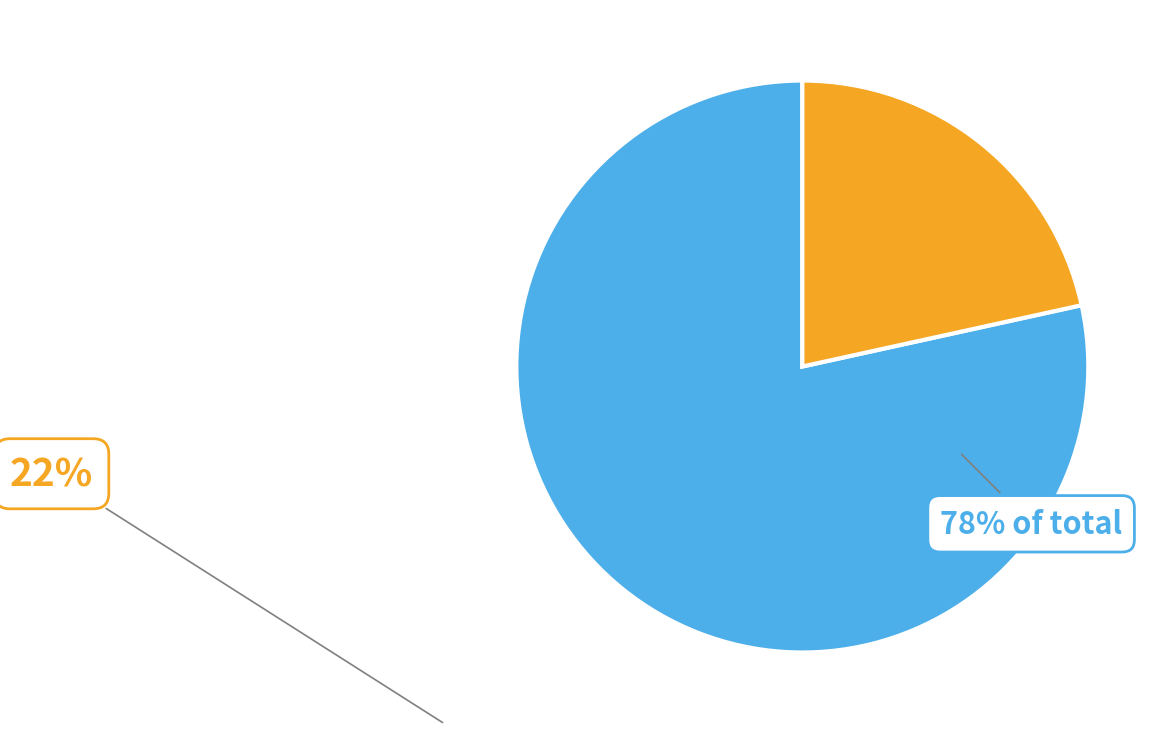

Is there a majority slice in this chart?

Yes